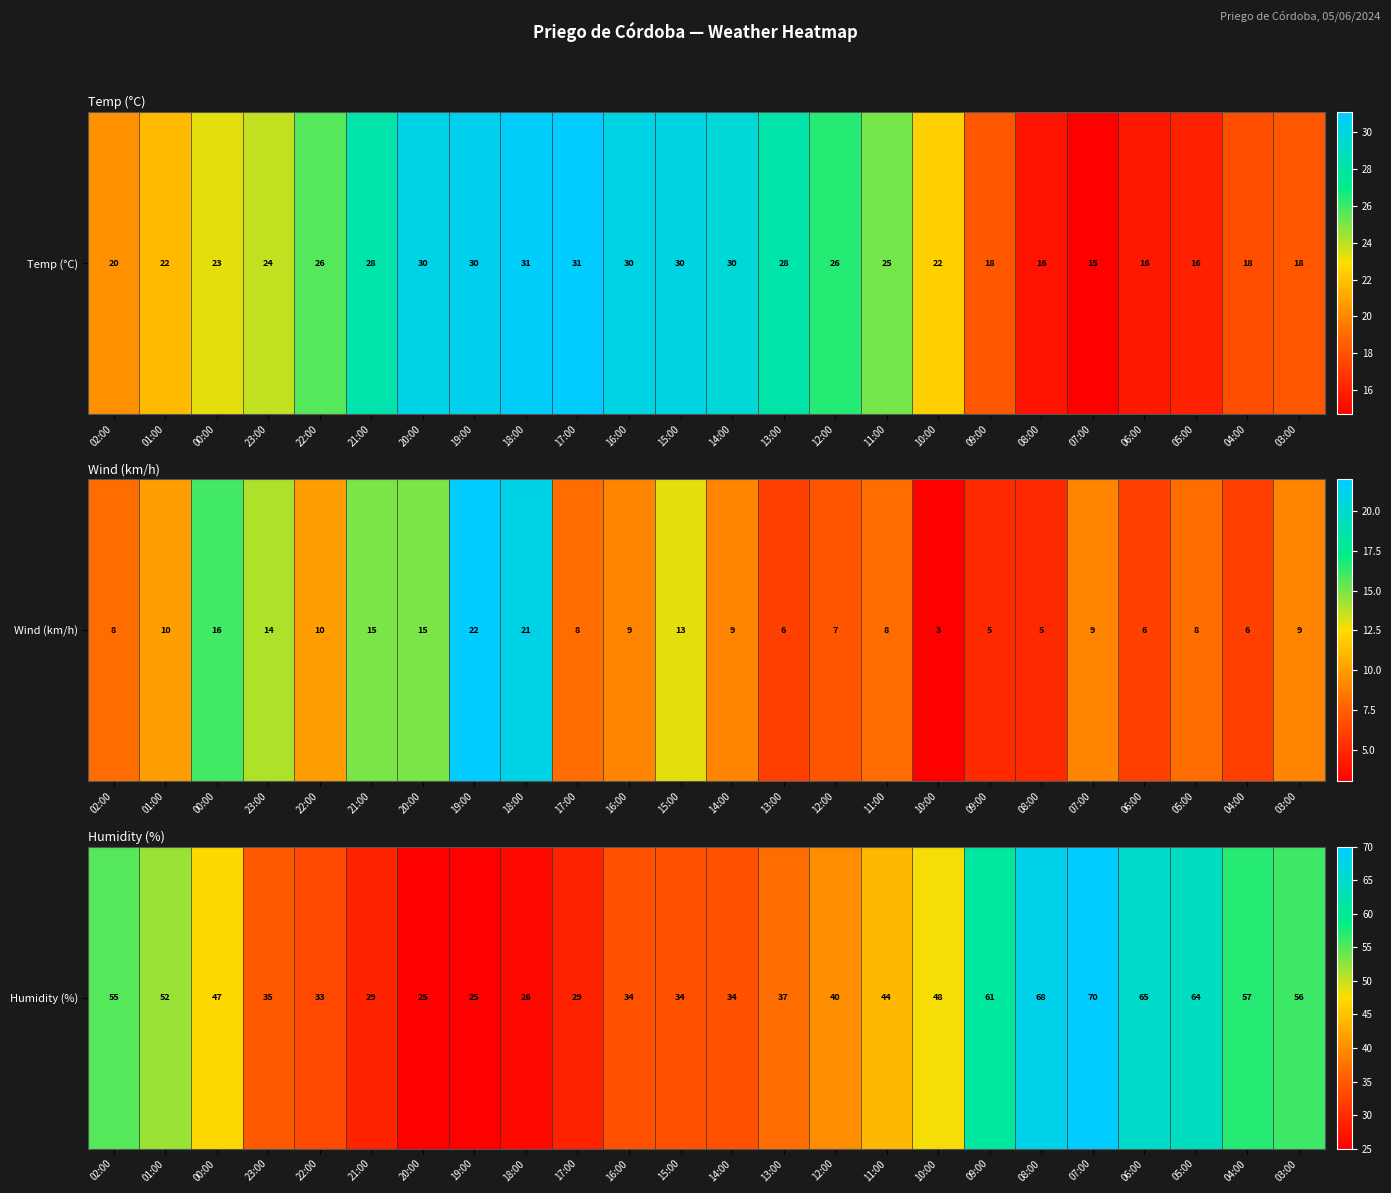

At which category does the chart reach its minimum across all series?

20:00